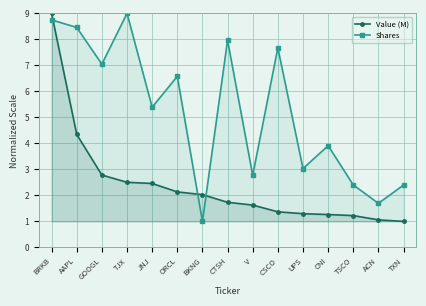

At which category does the chart reach its peak across all series?

BRKB